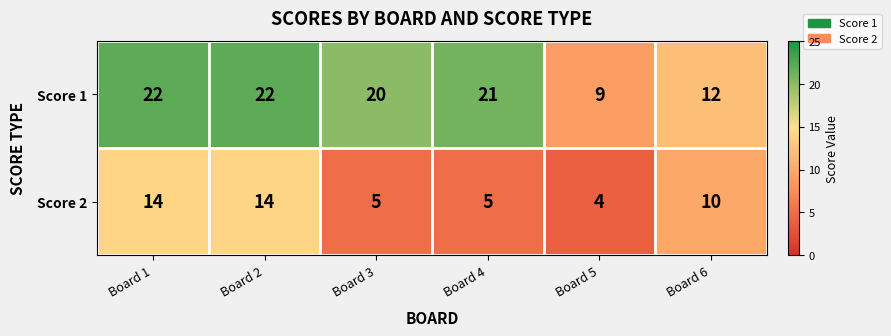

Reading left to right, transcribe all the data shown in this chart.

Score 1: Board 1=22	Board 2=22	Board 3=20	Board 4=21	Board 5=9	Board 6=12
Score 2: Board 1=14	Board 2=14	Board 3=5	Board 4=5	Board 5=4	Board 6=10